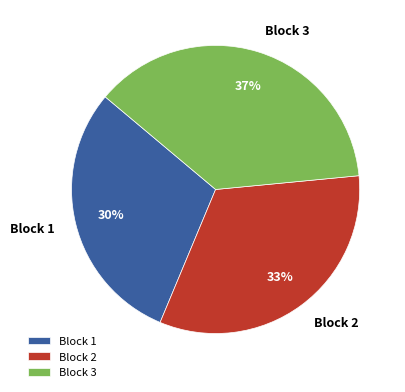

What is the largest slice in the pie chart?

Block 3